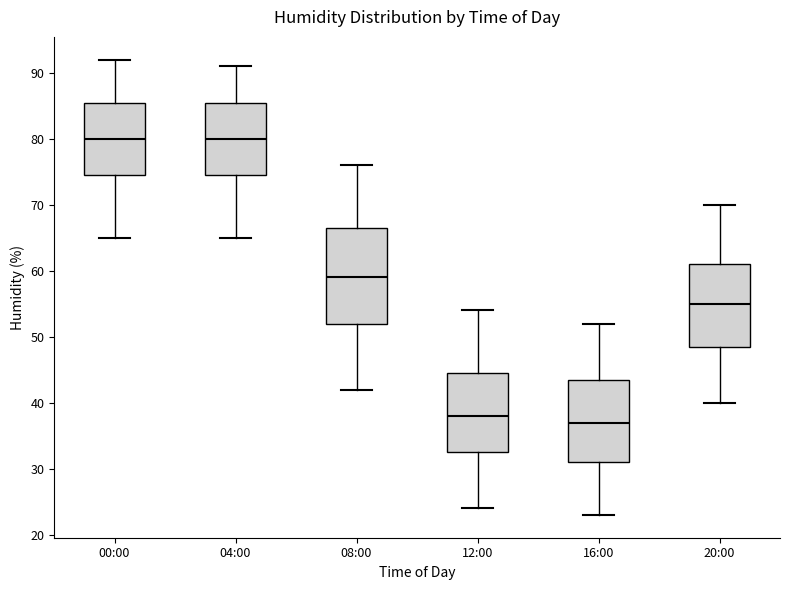

Which box's median line is the lowest?

16:00